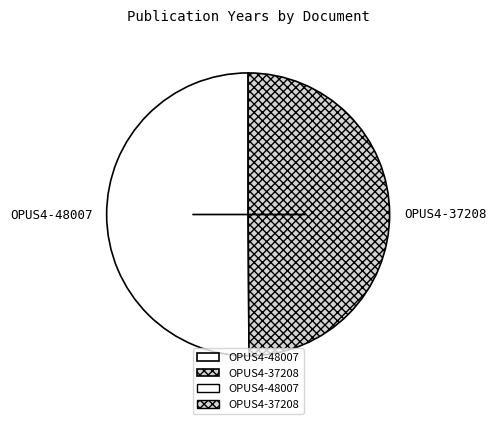

How many slices are in this pie chart?

2